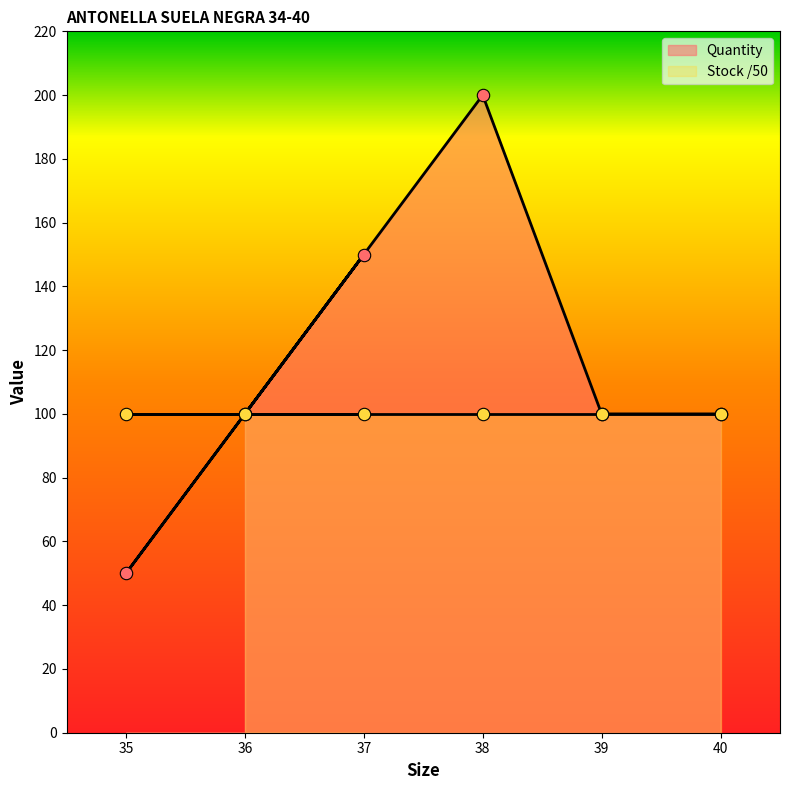

What is the ratio of the value at 36 to the value at 37?

0.7